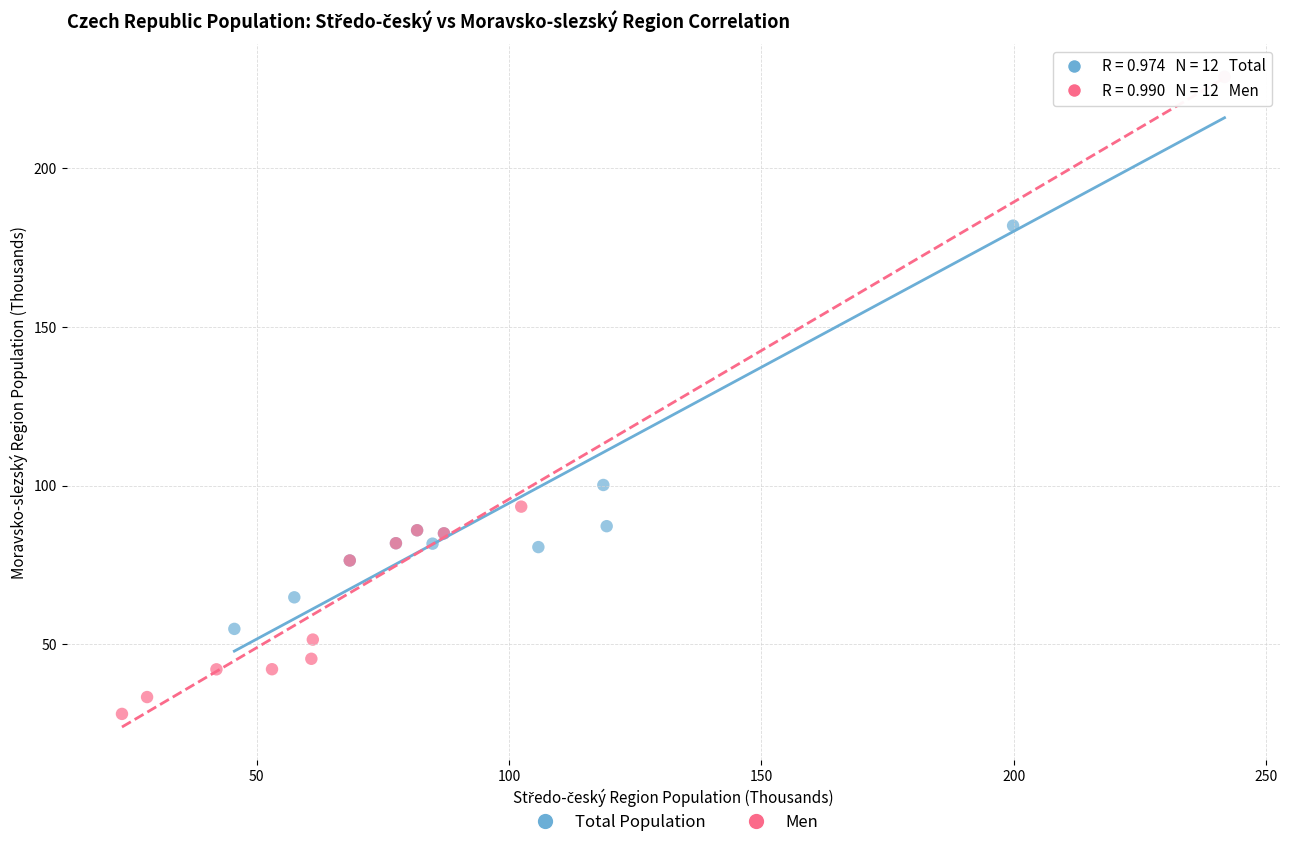

Which series has the largest Y range (max minus min)?

Men